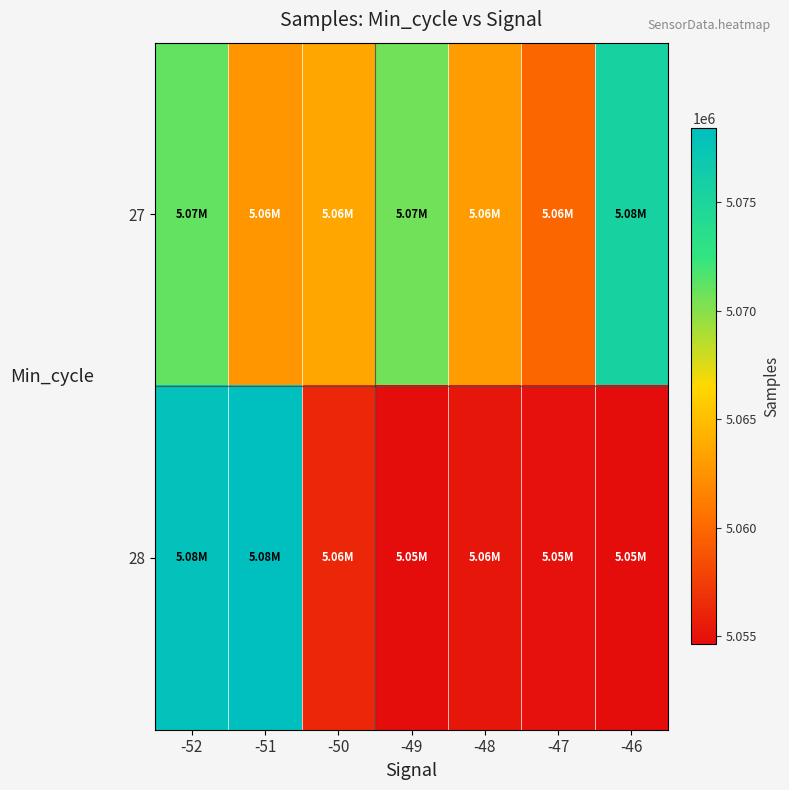

Reading left to right, transcribe all the data shown in this chart.

27: -52=5070997	-51=5062677	-50=5063669	-49=5070681	-48=5062989	-47=5059828	-46=5075455
28: -52=5077989	-51=5078418	-50=5056232	-49=5054616	-48=5055180	-47=5054975	-46=5054616